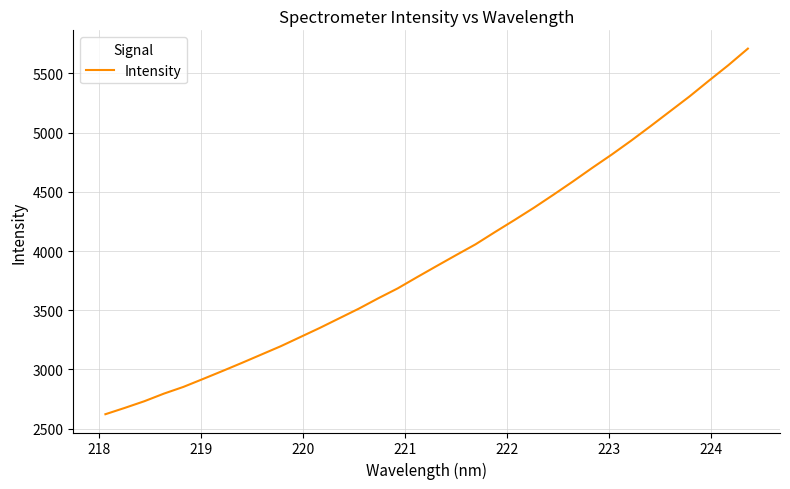

What is the maximum value shown in the chart?

5708.5